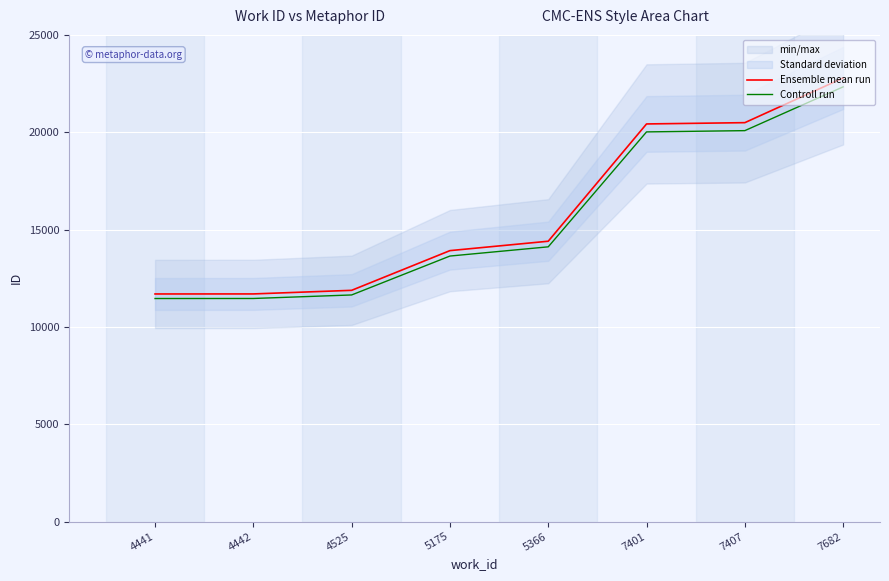

True or false: Controll run has more than 1 points higher than both neighbors.

False